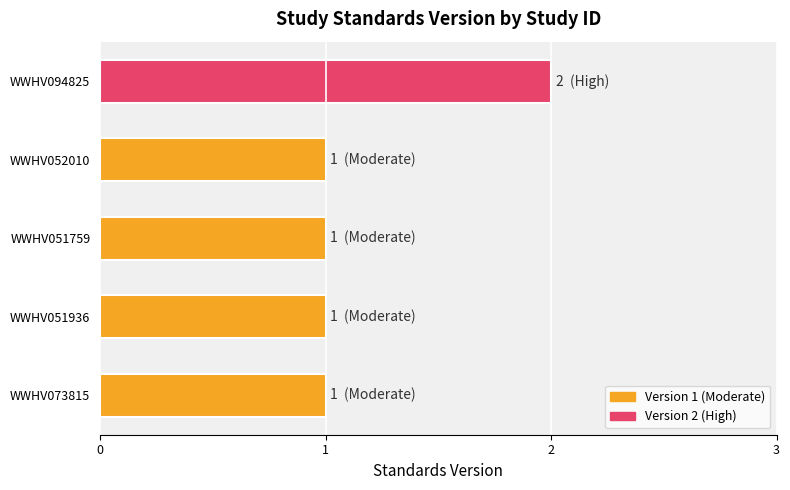

Reading top to bottom, transcribe all the data shown in this chart.

WWHV094825=2	WWHV052010=1	WWHV051759=1	WWHV051936=1	WWHV073815=1